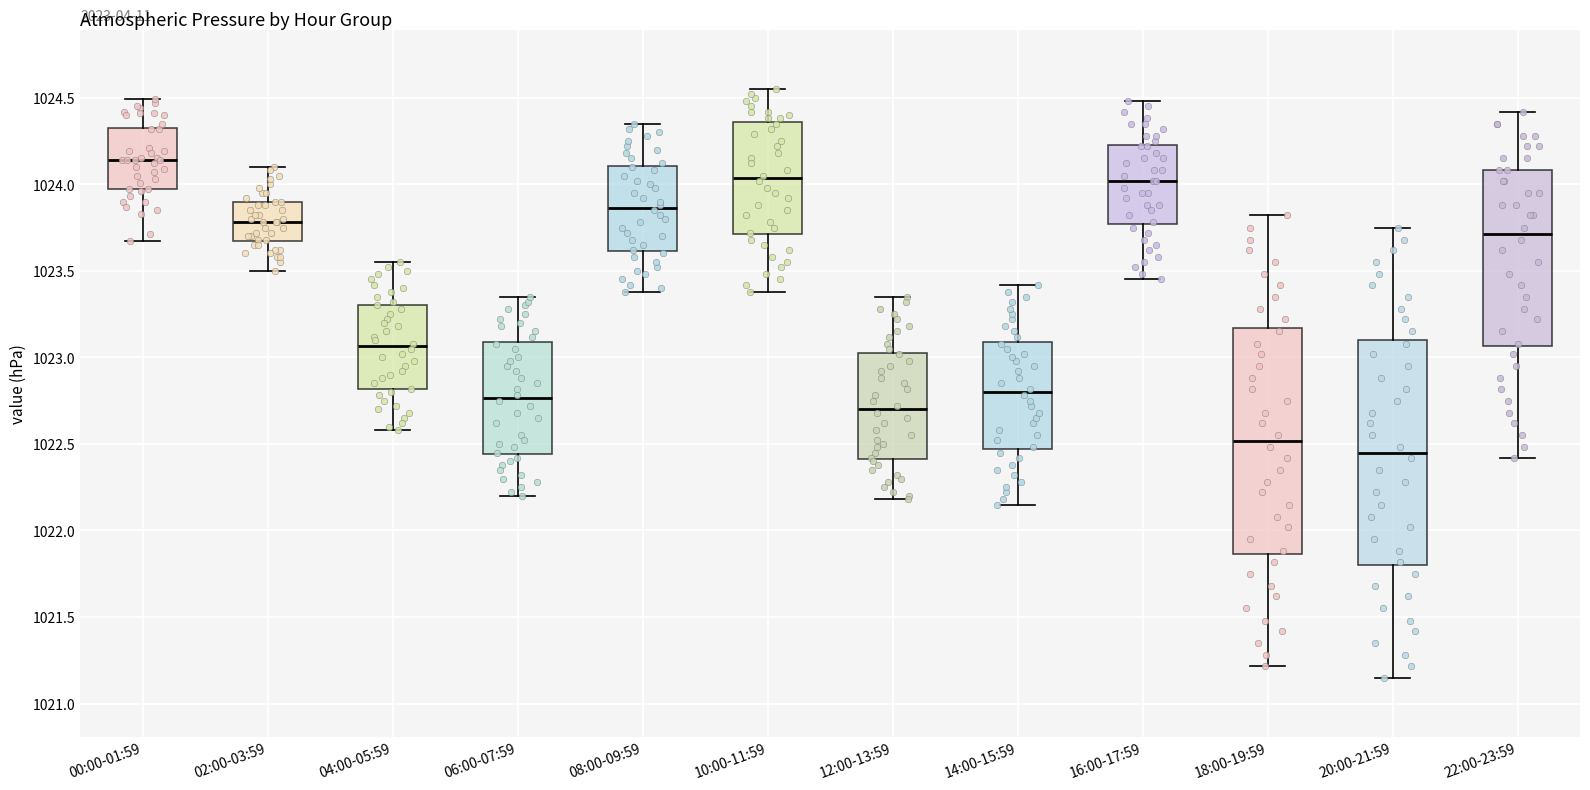

Reading left to right, read every box against the y-axis: the position of its median line, the range the box covers, and the ends of its whiskers. The values are not printed on the chart, so give them approximately, as read against the axis.

00:00-01:59: median 1024.15, box 1023.95 to 1024.35, whiskers 1023.65 to 1024.50
02:00-03:59: median 1023.80, box 1023.65 to 1023.90, whiskers 1023.50 to 1024.10
04:00-05:59: median 1023.05, box 1022.80 to 1023.30, whiskers 1022.60 to 1023.55
06:00-07:59: median 1022.75, box 1022.45 to 1023.10, whiskers 1022.20 to 1023.35
08:00-09:59: median 1023.85, box 1023.60 to 1024.10, whiskers 1023.40 to 1024.35
10:00-11:59: median 1024.05, box 1023.70 to 1024.35, whiskers 1023.40 to 1024.55
12:00-13:59: median 1022.70, box 1022.40 to 1023.05, whiskers 1022.20 to 1023.35
14:00-15:59: median 1022.80, box 1022.45 to 1023.10, whiskers 1022.15 to 1023.40
16:00-17:59: median 1024.00, box 1023.75 to 1024.25, whiskers 1023.45 to 1024.50
18:00-19:59: median 1022.50, box 1021.85 to 1023.15, whiskers 1021.20 to 1023.80
20:00-21:59: median 1022.45, box 1021.80 to 1023.10, whiskers 1021.15 to 1023.75
22:00-23:59: median 1023.70, box 1023.05 to 1024.10, whiskers 1022.40 to 1024.40